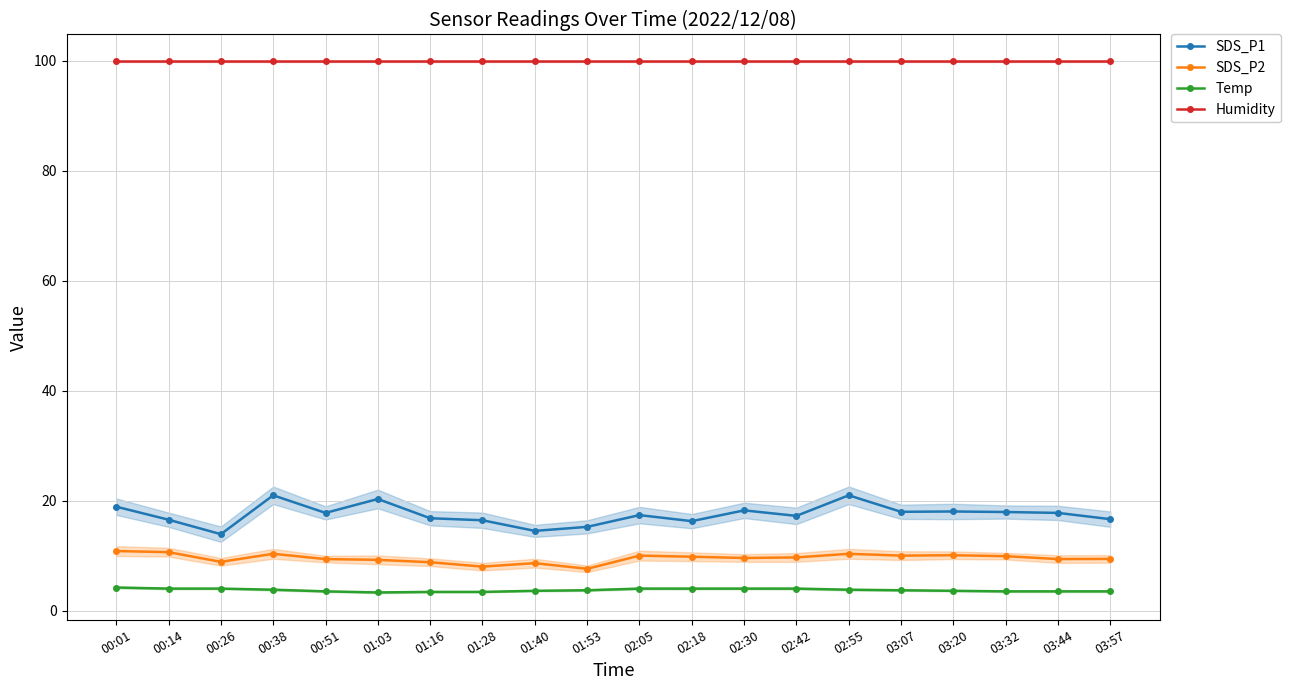

Which series changed the most between 02:30 and 02:55?

SDS_P1